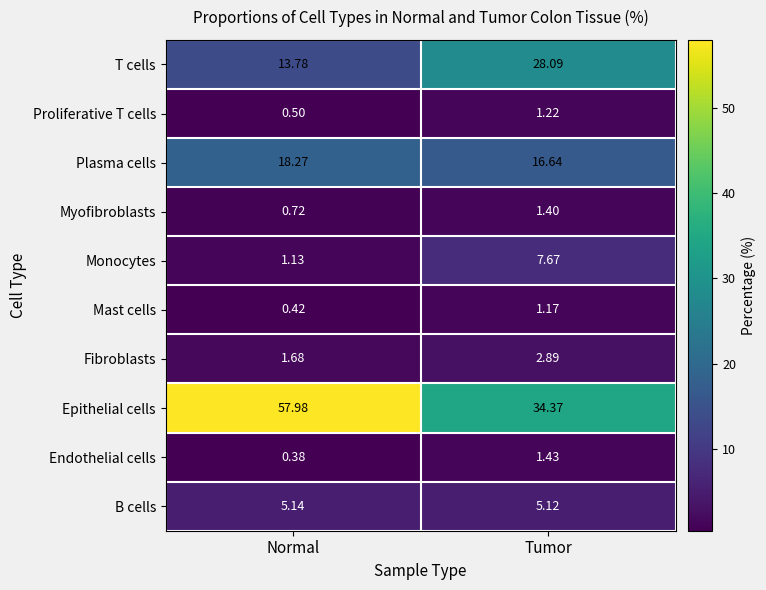

At which label does Mast cells reach its minimum?

Normal